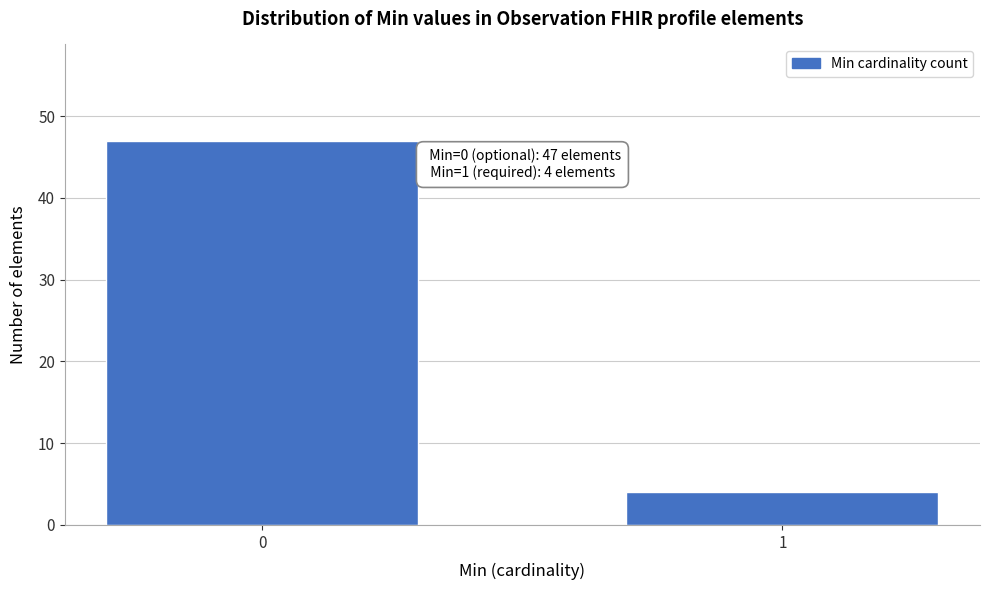

Reading left to right, extract all data points from this chart.

0=47	1=4